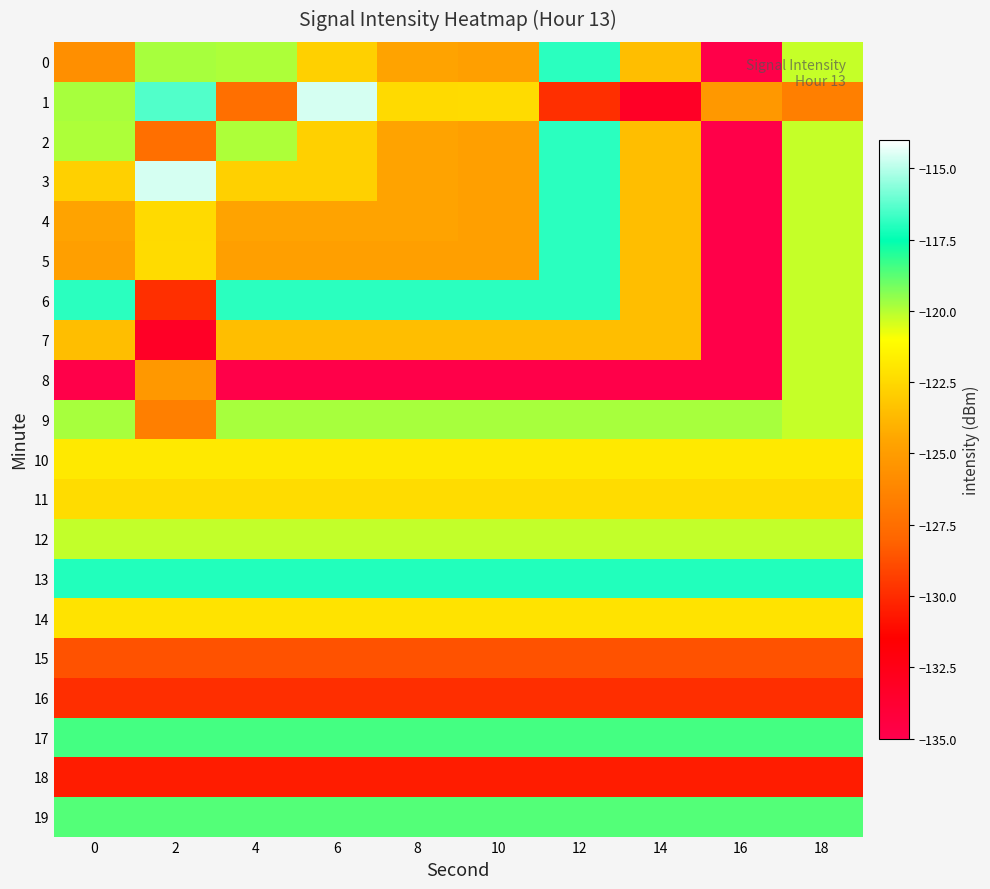

What is the difference between the highest and lowest values at 2?

18.7